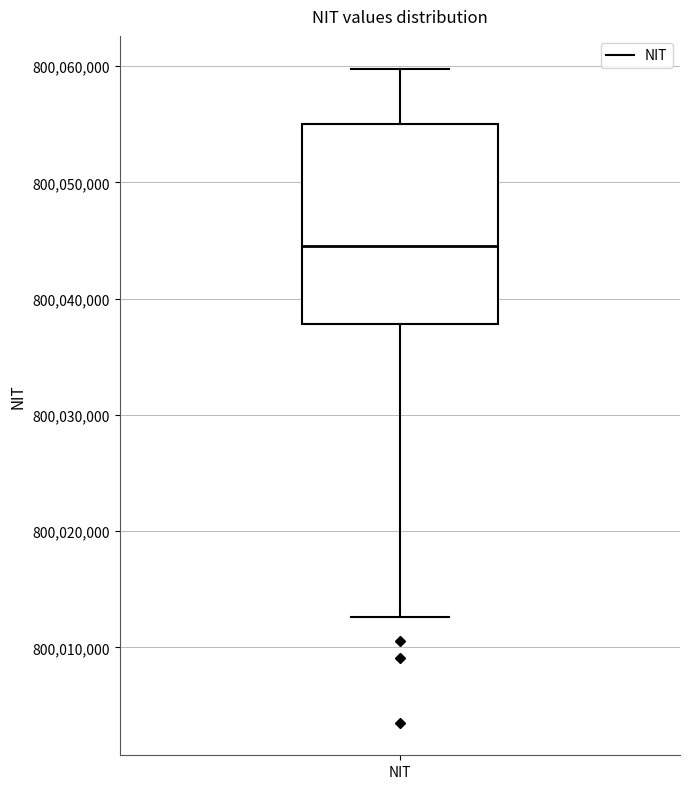

Where does the lower whisker of the box for NIT end on the y-axis? The values are not printed on the chart, so give them approximately, as read against the axis.

800013000